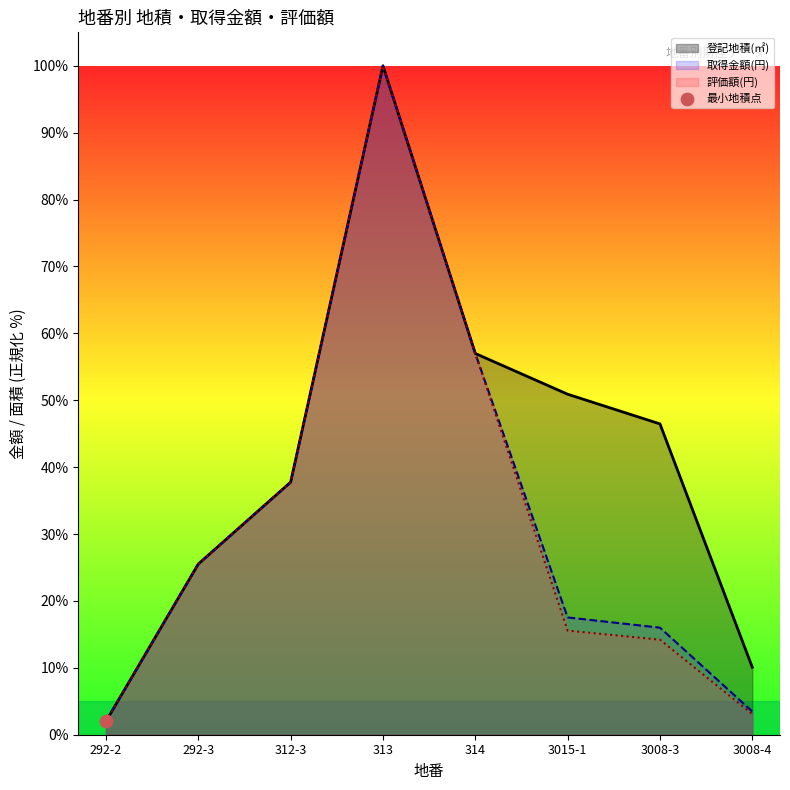

What are all the series names shown in the legend?

登記地積(㎡), 取得金額(円), 評価額(円)